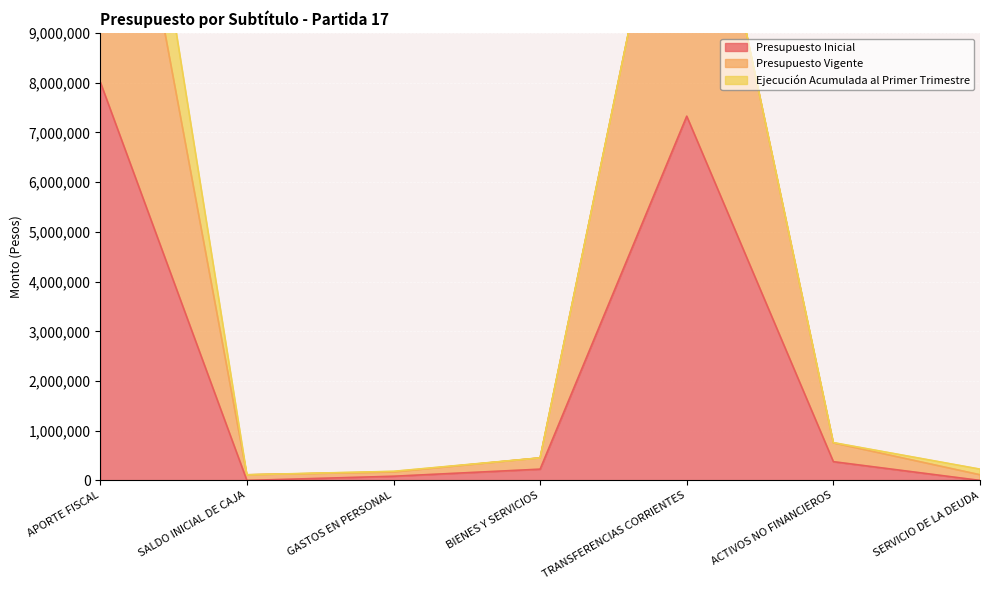

What is the difference between the second highest and second lowest values in the Presupuesto Vigente series?

14541071